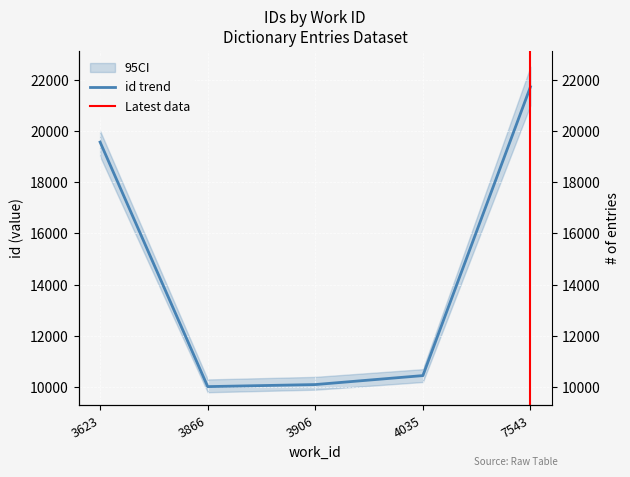

True or false: the data shows 10020 at 3866.

True